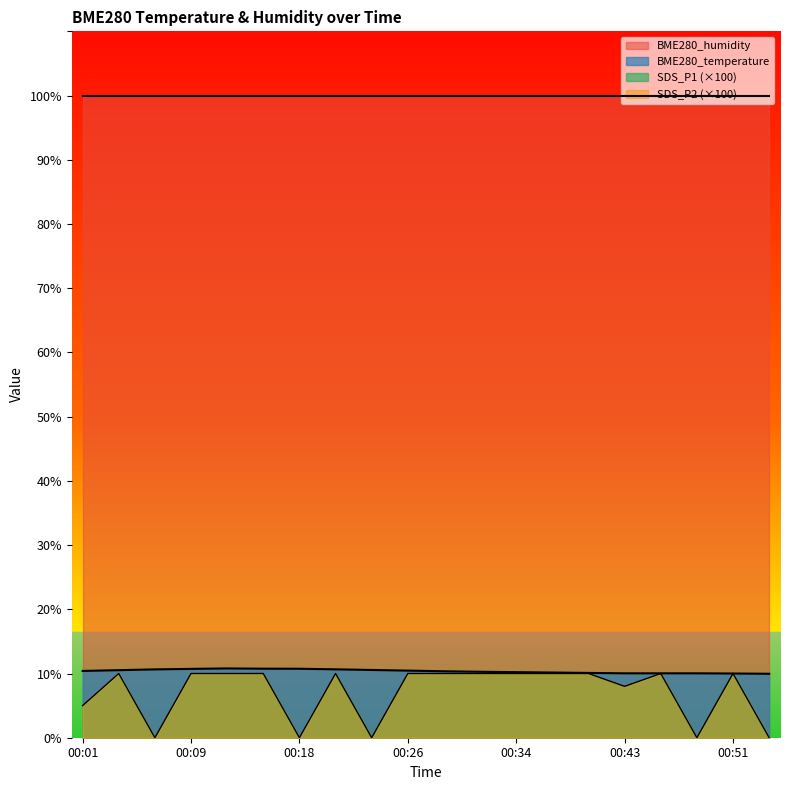

Does the chart display data point markers on the line(s)?

No